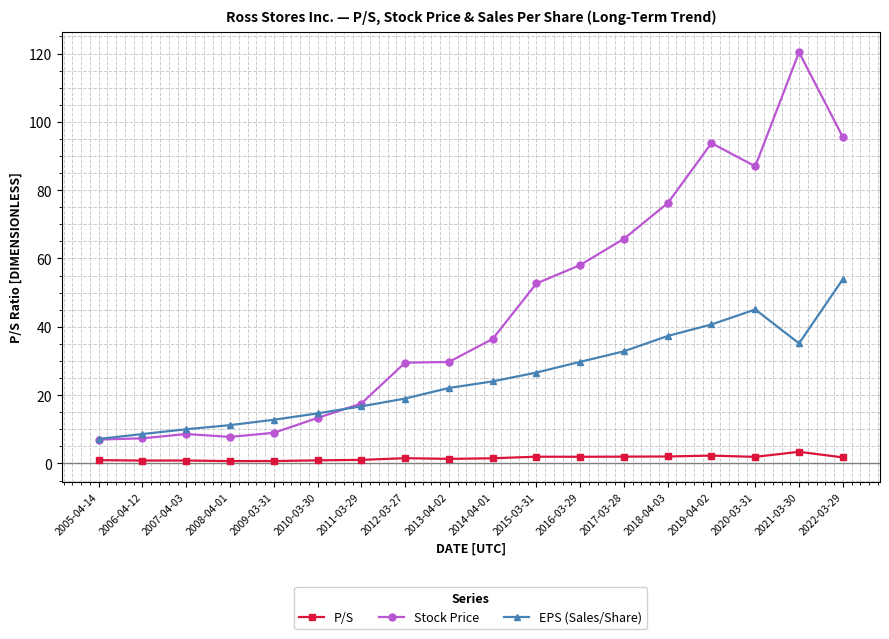

Which series has the widest spread of values?

Stock Price